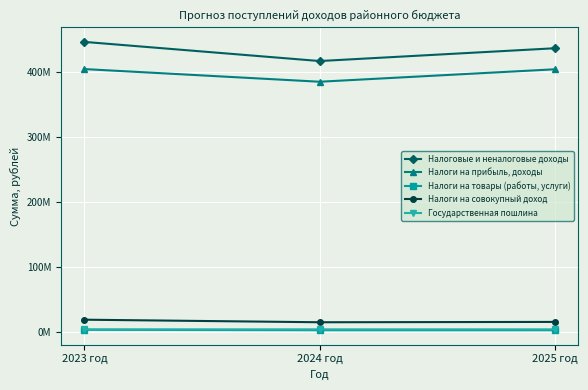

Is this an area chart (filled region under the line)?

No